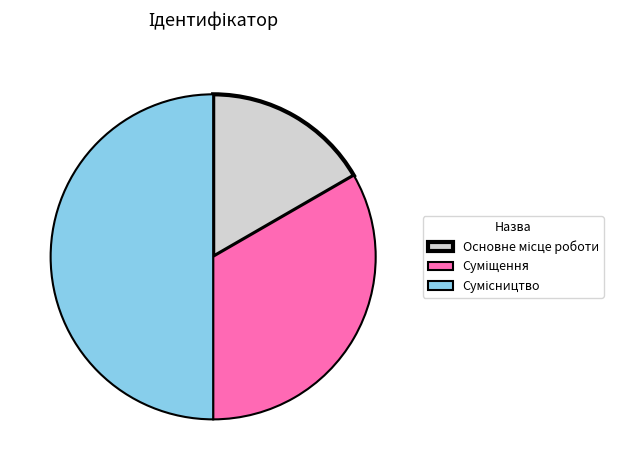

Which has a higher value, Основне місце роботи or Сумісництво?

Сумісництво